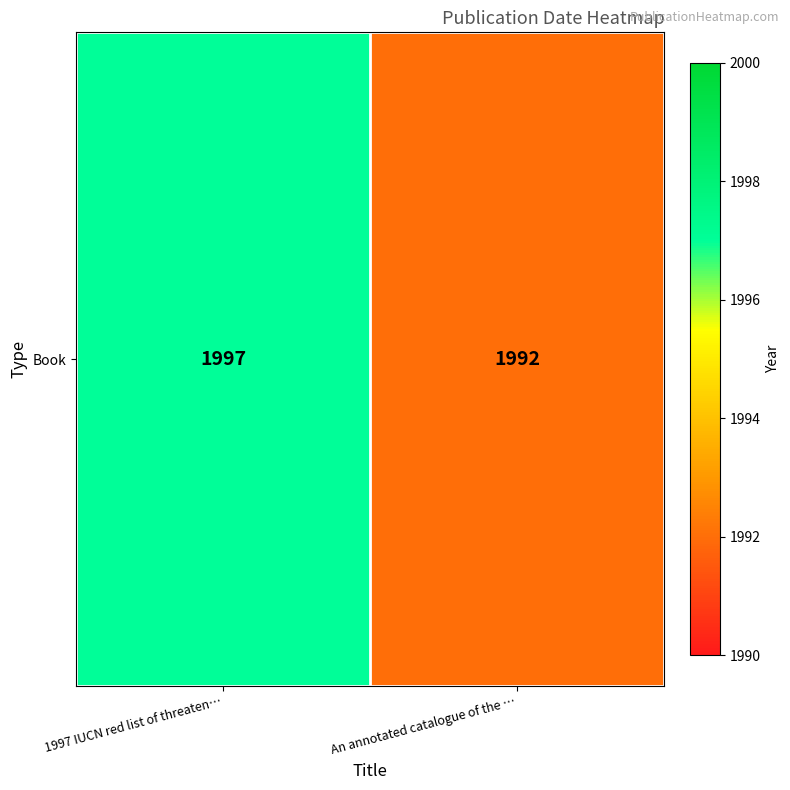

Reading left to right, transcribe all the data shown in this chart.

1997 IUCN red list of threaten…=1997	An annotated catalogue of the …=1992